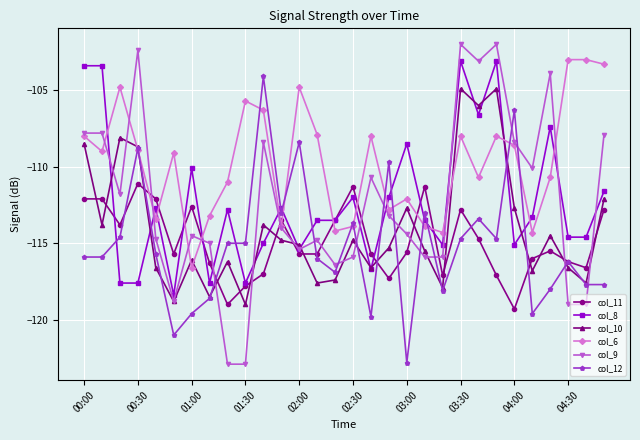

What is the highest value of the col_11 series?

-111.1